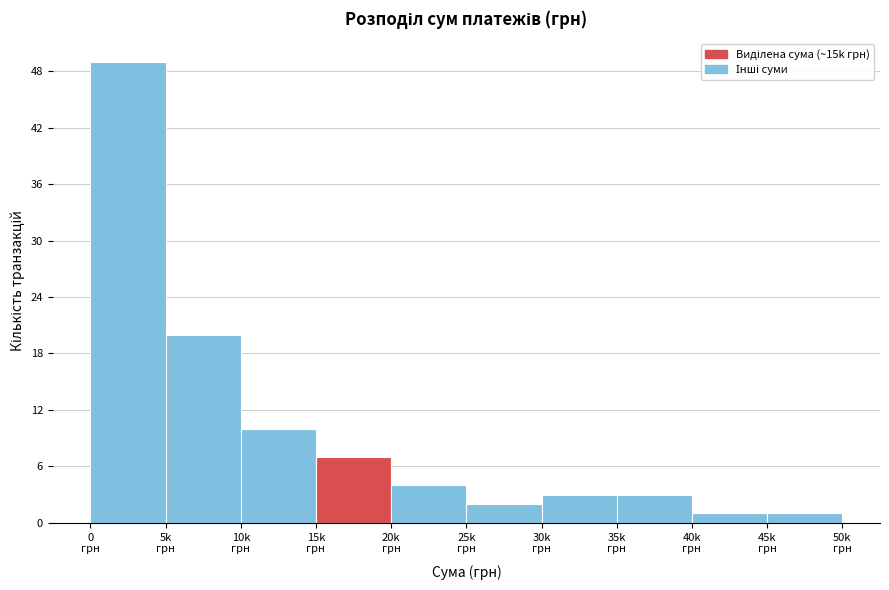

Reading left to right, list all the values displayed in this chart.

49	20	10	7	4	2	3	3	1	1